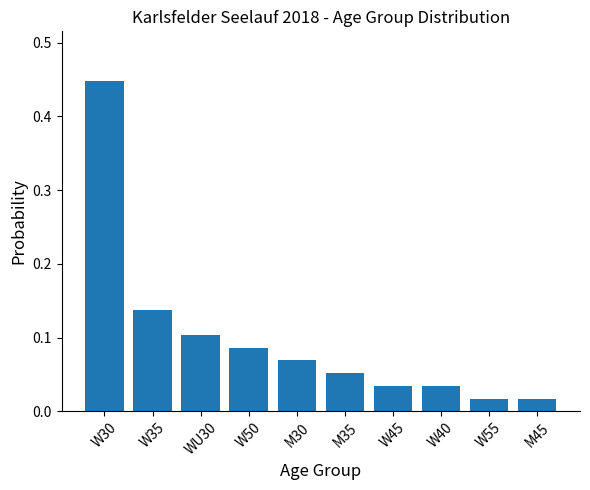

What position from the right is W30?

10